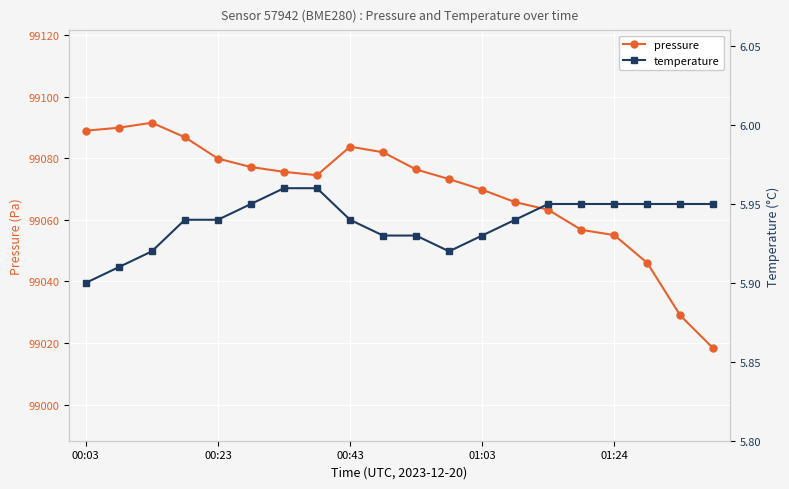

True or false: pressure has more than 0 interior local peaks.

True